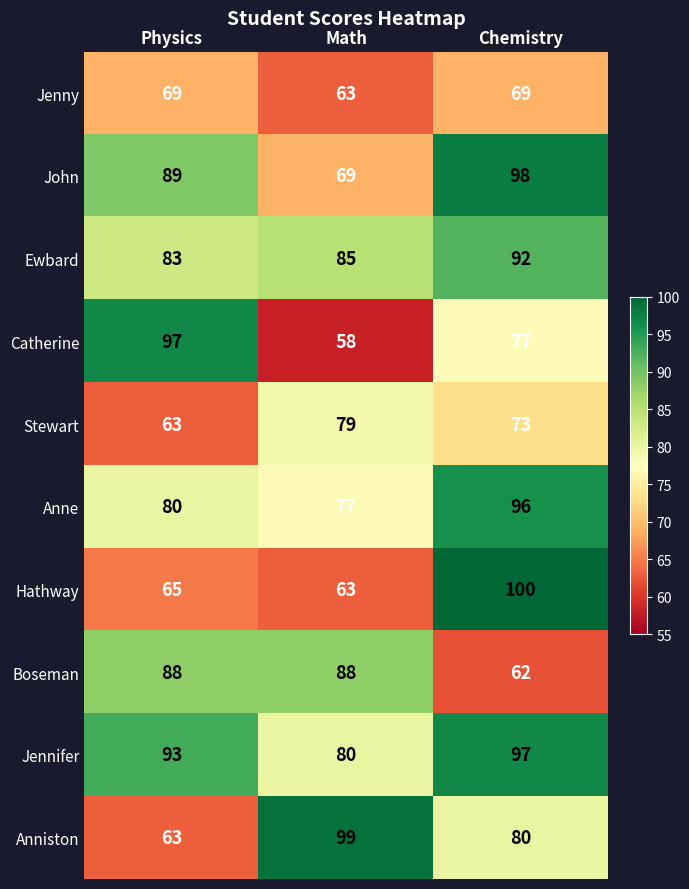

How many Anniston values are between 63 and 99?

3